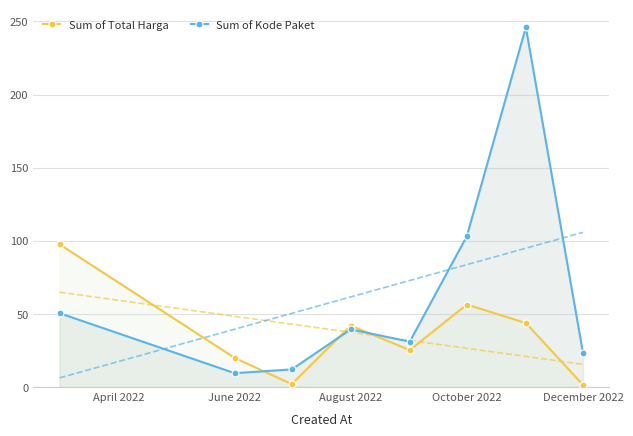

List the series in order of their peak value, highest first.

Sum of Kode Paket, Sum of Total Harga